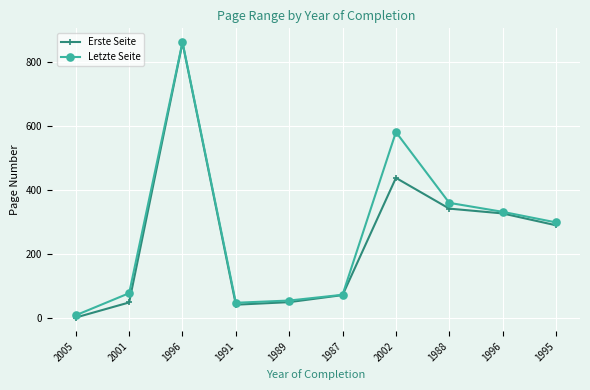

Where is Letzte Seite nearest to the value 436?

1988